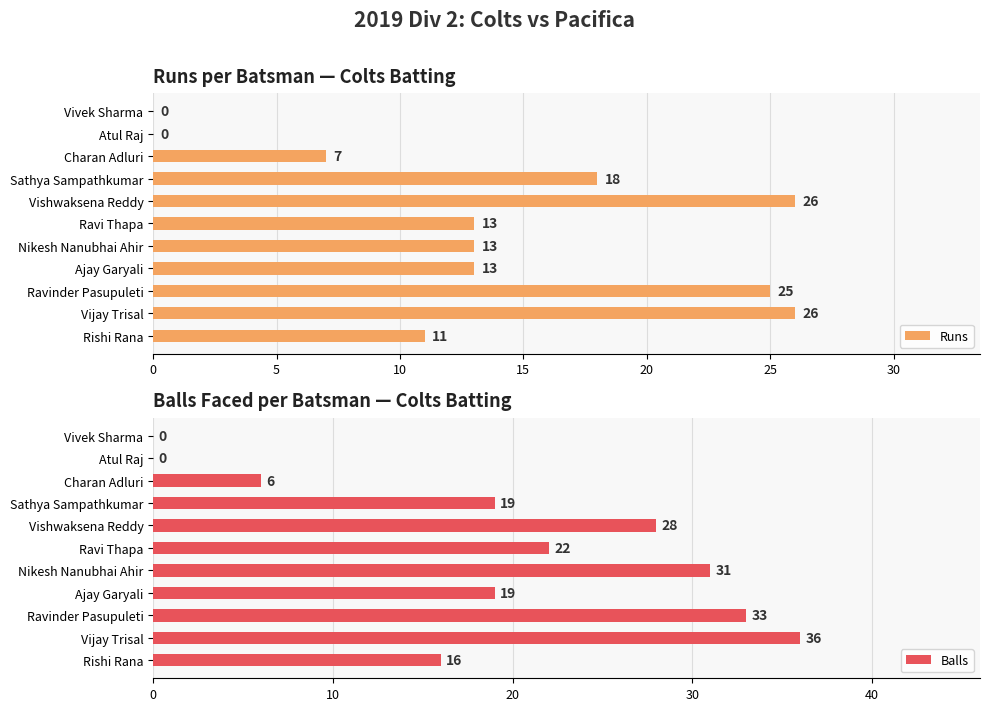

What is the difference between the Balls values at Vijay Trisal and Nikesh Nanubhai Ahir?

5